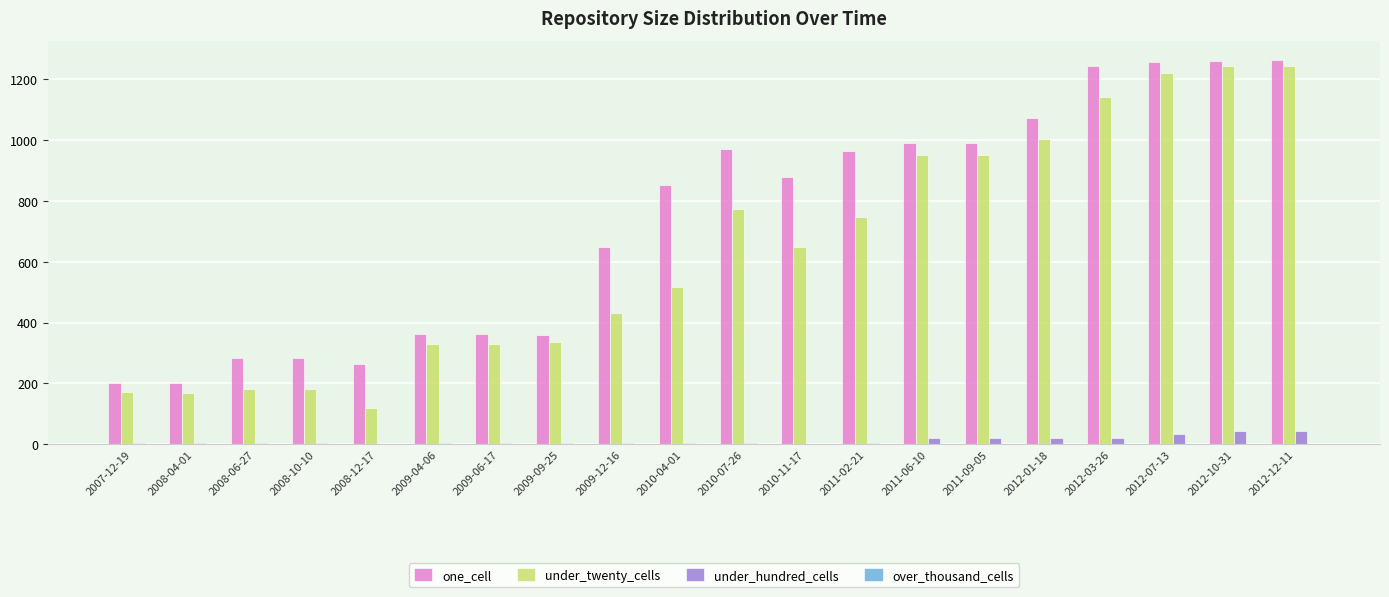

At which label is under_twenty_cells closest to 681?

2010-11-17